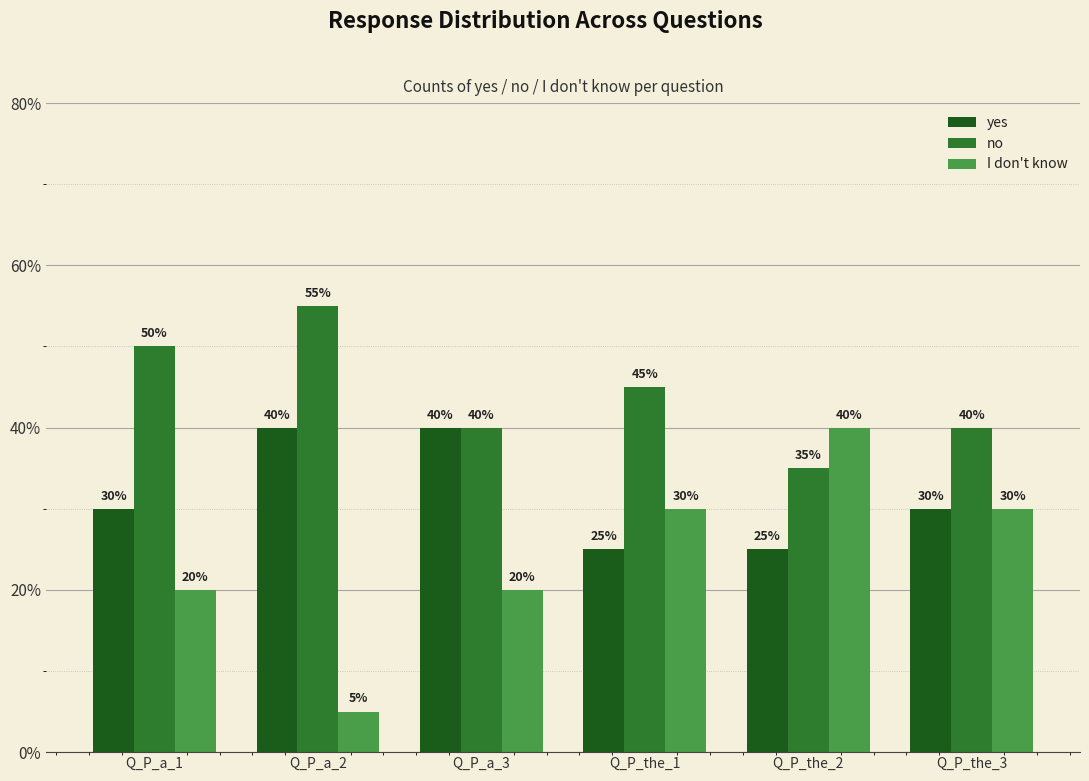

What are all the series names shown in the legend?

yes, no, I don't know